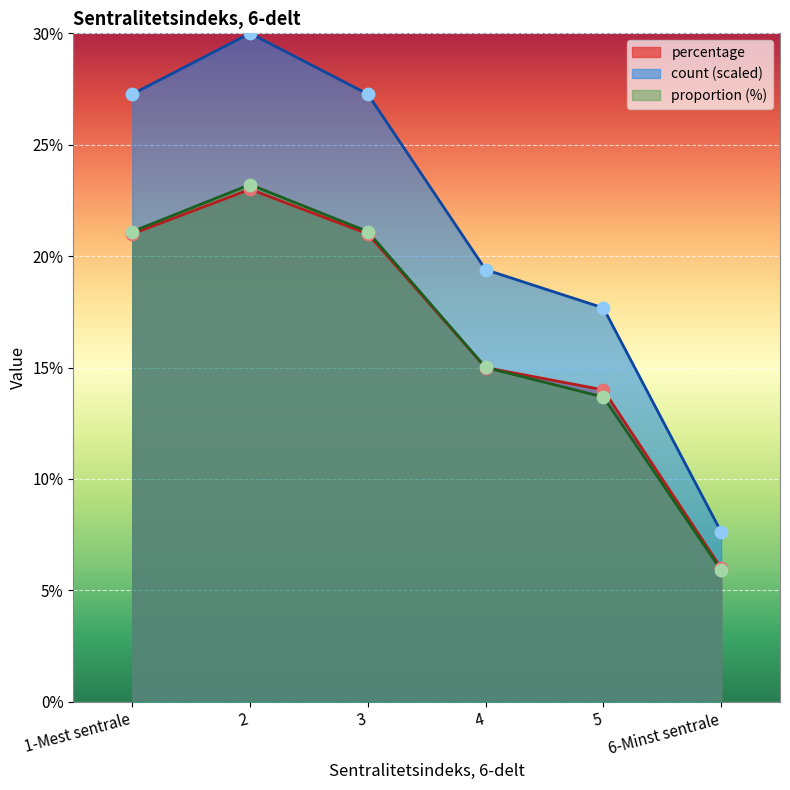

Which series has the largest Y range (max minus min)?

count